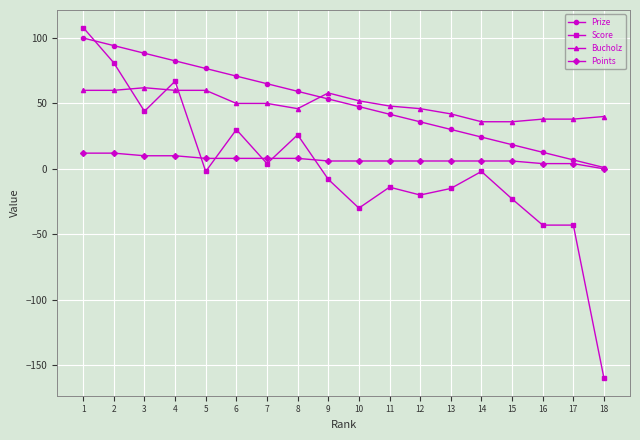

The value of Score at 6 is 11.3. True or false?

False